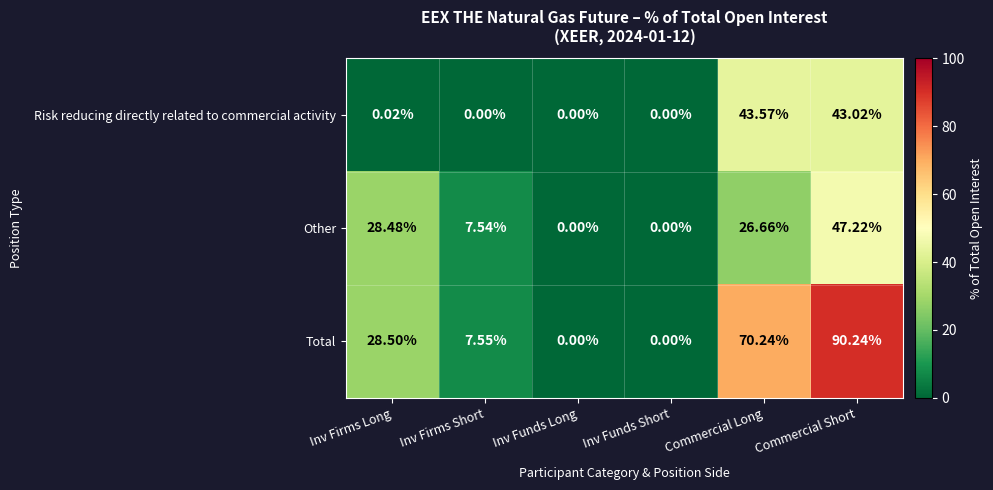

How many data points in Risk reducing directly related to commercial activity are above 0?

3